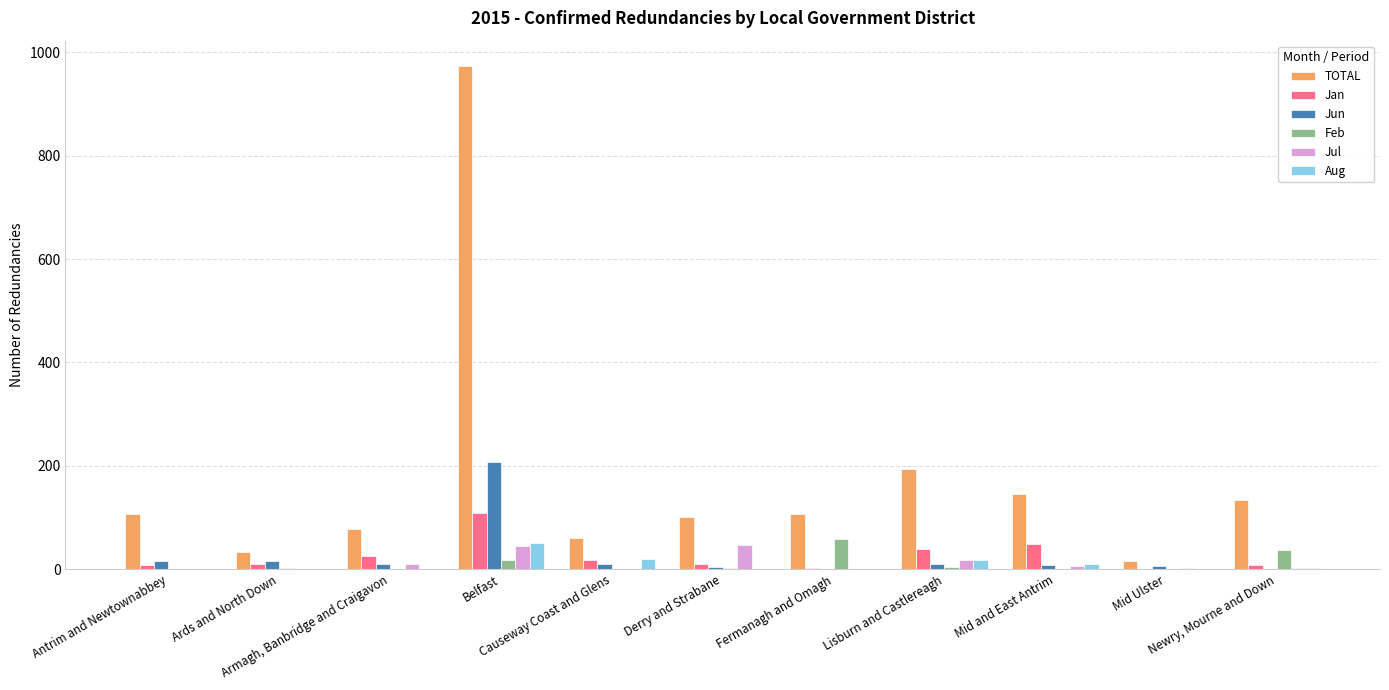

How many series are shown in this chart?

6